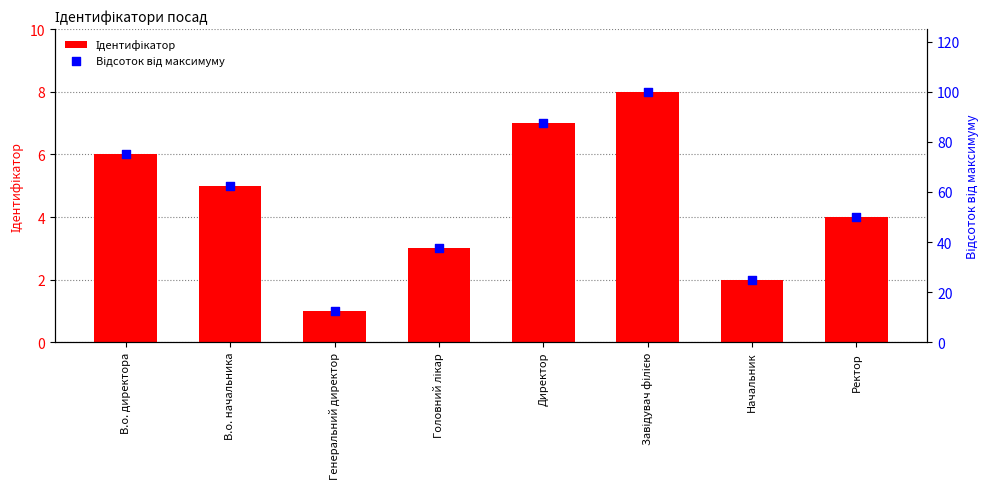

Which series reaches the maximum Y coordinate?

Відсоток від максимуму